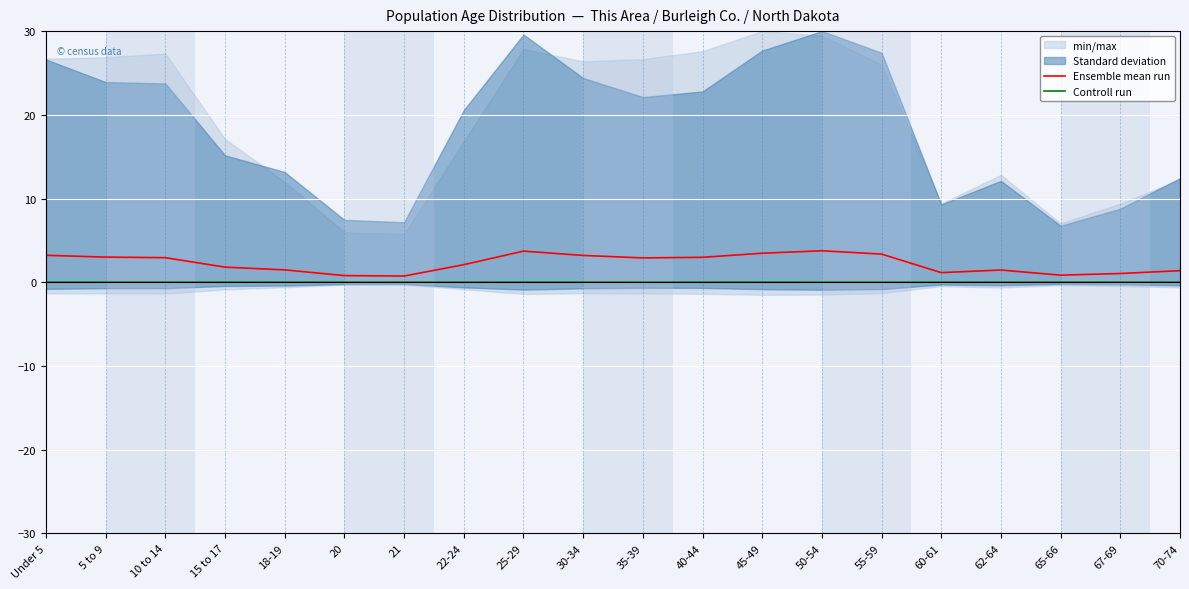

True or false: Ensemble mean run and Controll run cross at least once.

False